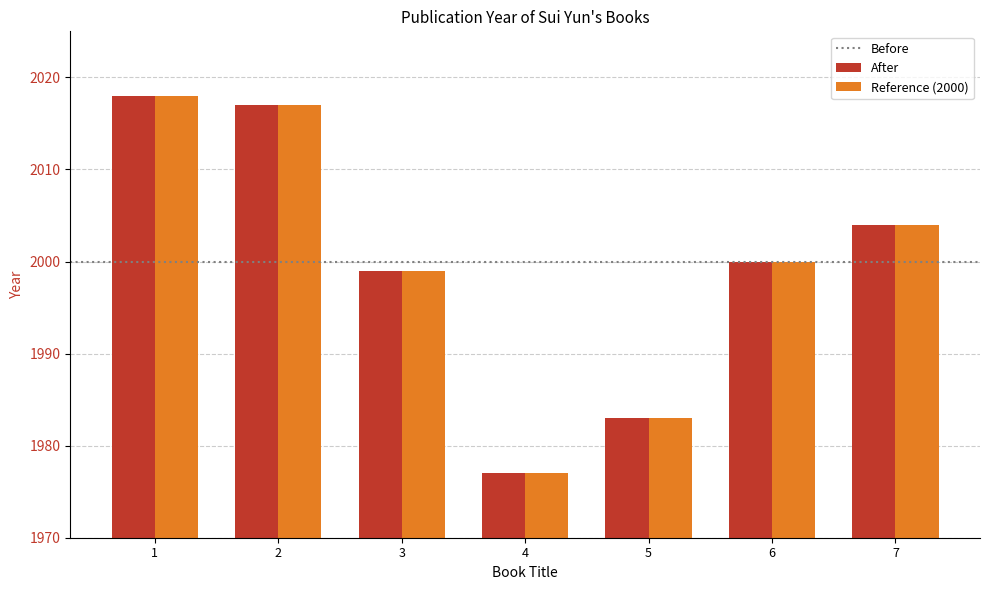

What is the maximum value shown in the chart?

2018